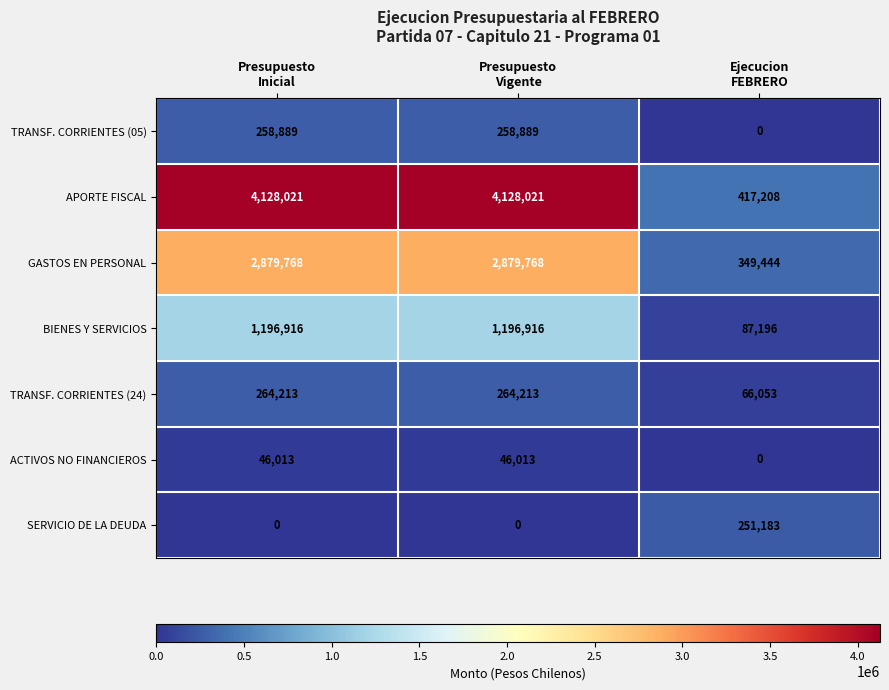

List the series in order of their peak value, lowest first.

ACTIVOS NO FINANCIEROS, SERVICIO DE LA DEUDA, TRANSF. CORRIENTES (05), TRANSF. CORRIENTES (24), BIENES Y SERVICIOS, GASTOS EN PERSONAL, APORTE FISCAL